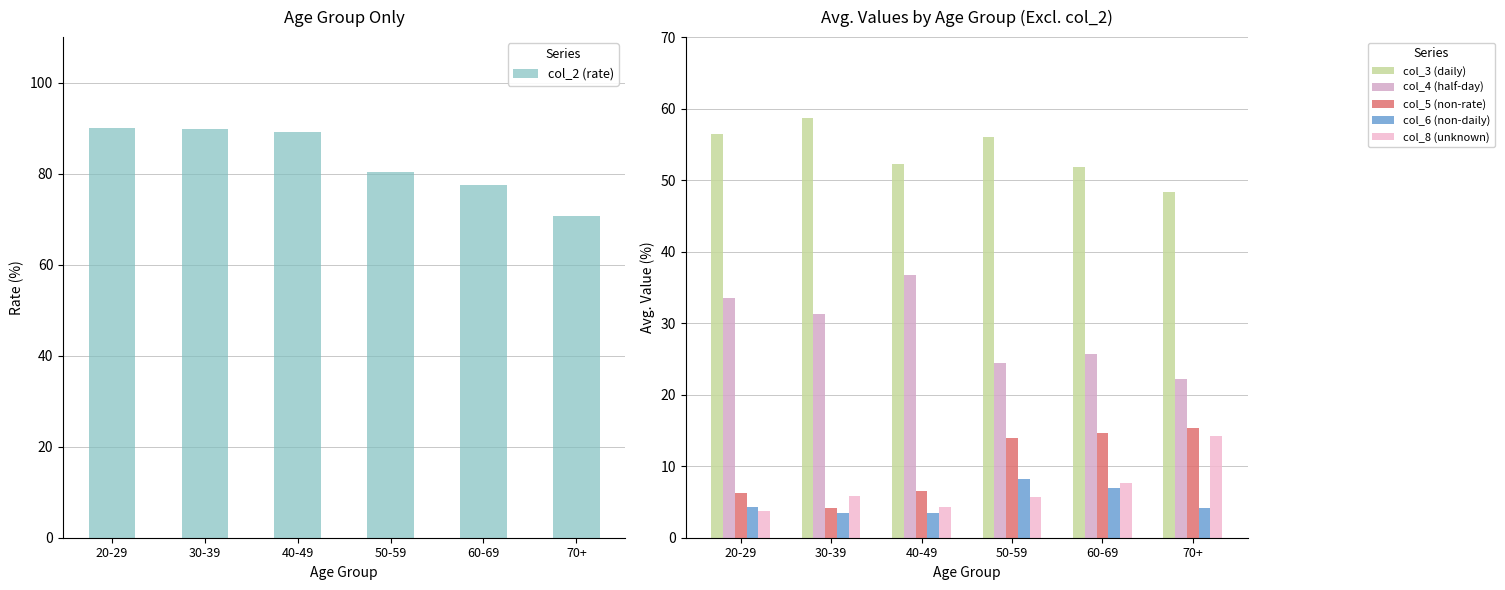

What is the sum of the col_3 (daily) values at 50-59 and 30-39?

114.7